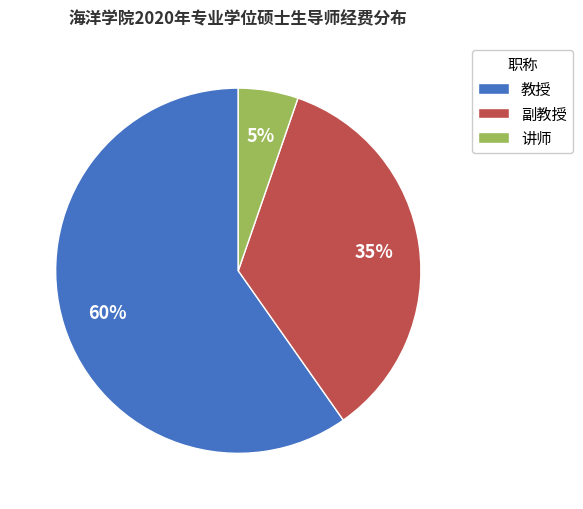

To the nearest percent, what is the combined percentage of 讲师 and 教授?

65%